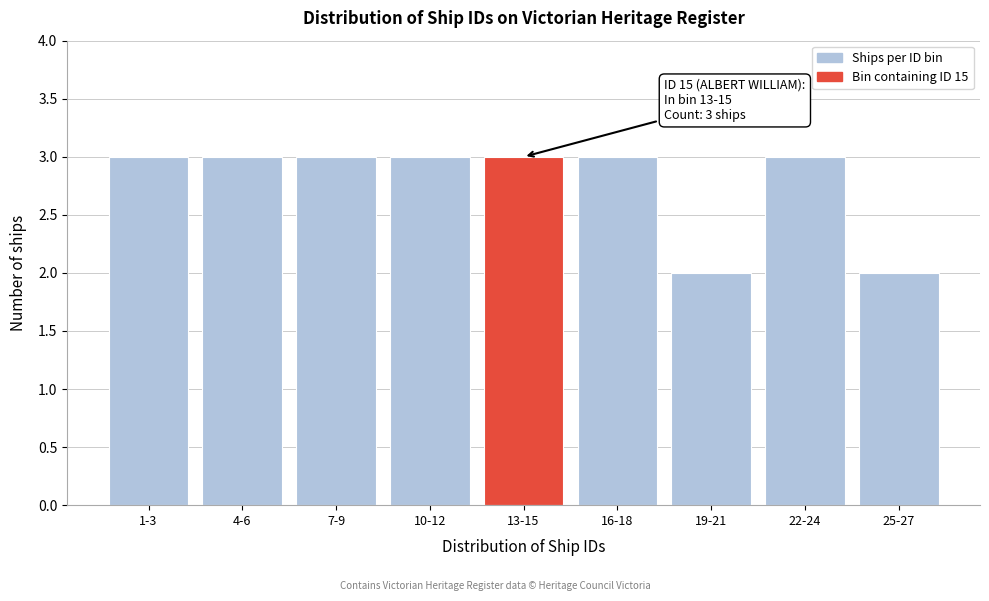

Reading left to right, what are all the values shown in this chart?

3	3	3	3	3	3	2	3	2